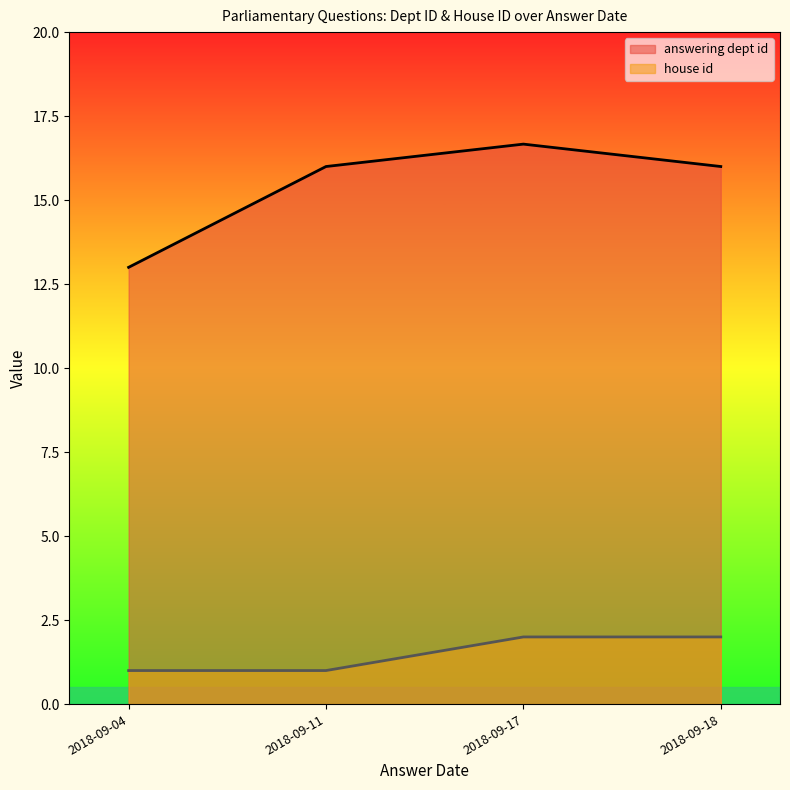

The value of house id at 2018-09-18 is 4. True or false?

False